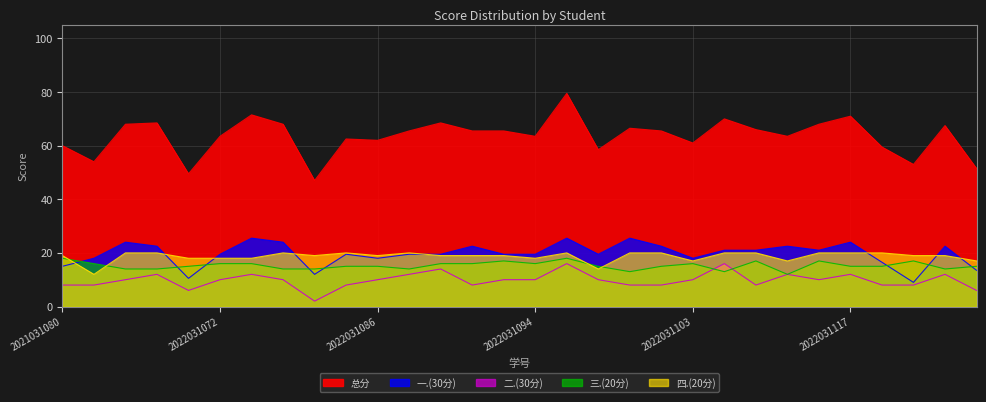

What is the total value across all series at 2022031093?

131.0